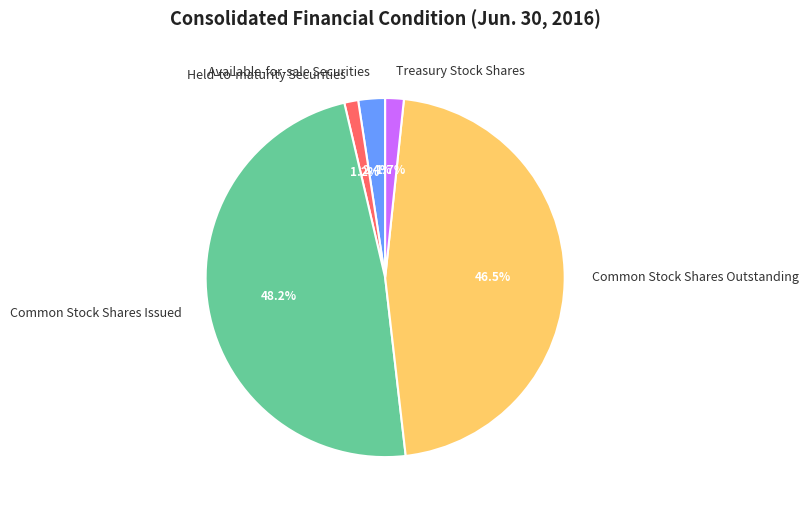

Which slice is the largest?

Common Stock Shares Issued